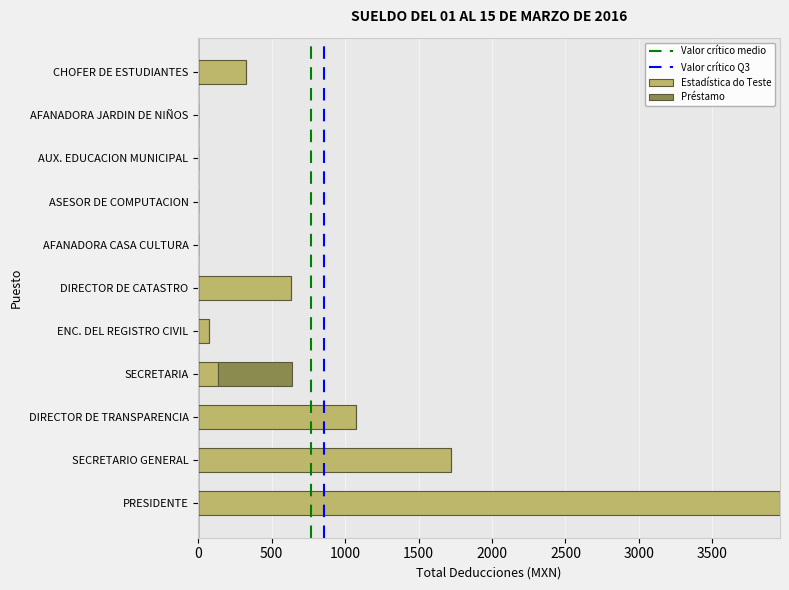

What is the highest value of the Estadística do Teste series?

3960.4